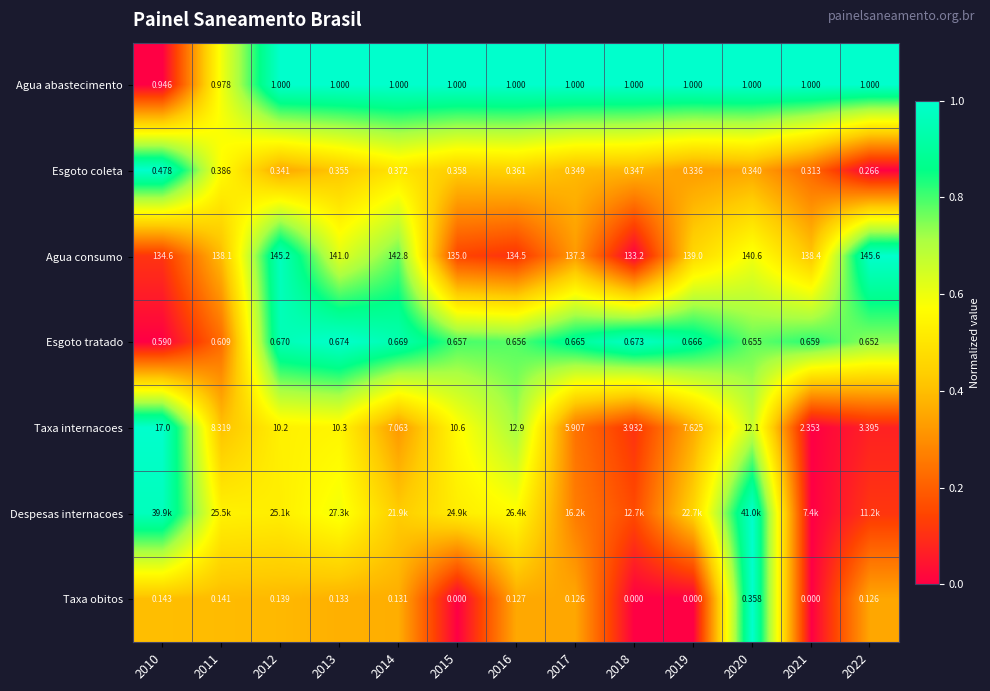

Which has a higher value, 2011 or 2017?

2017